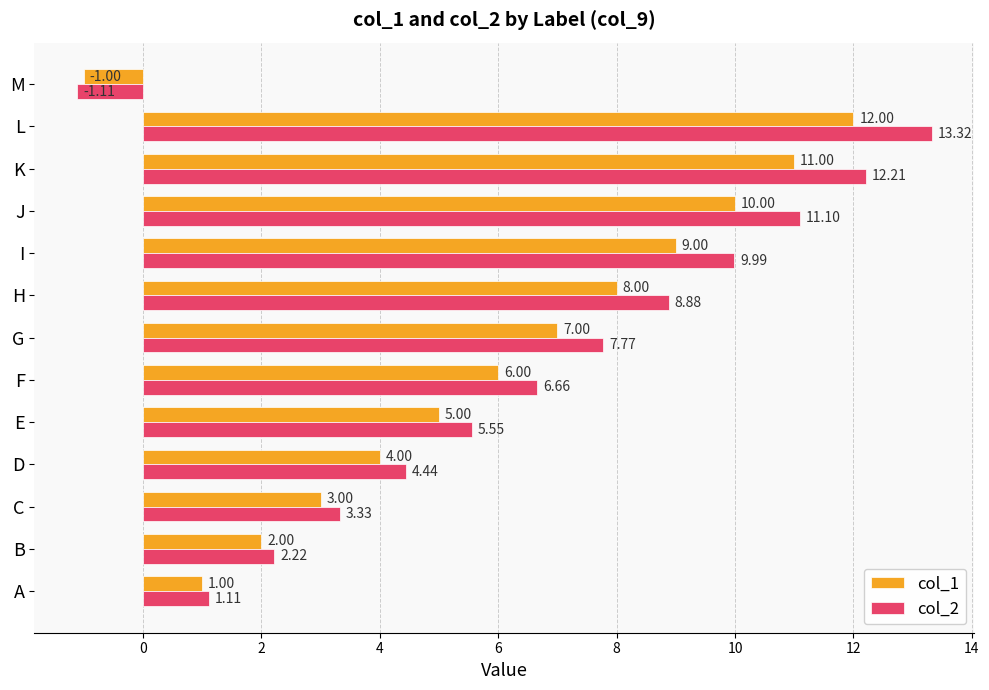

At how many categories does at least one series exceed 9?

4